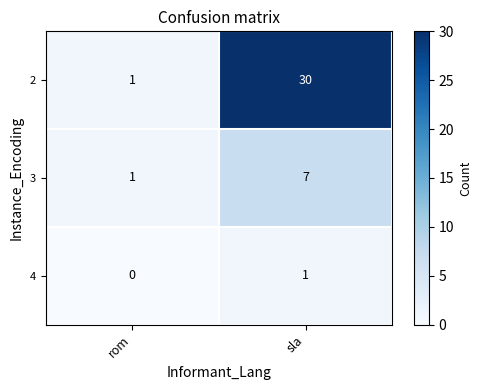

Which category has the lowest value in the 4 series?

rom